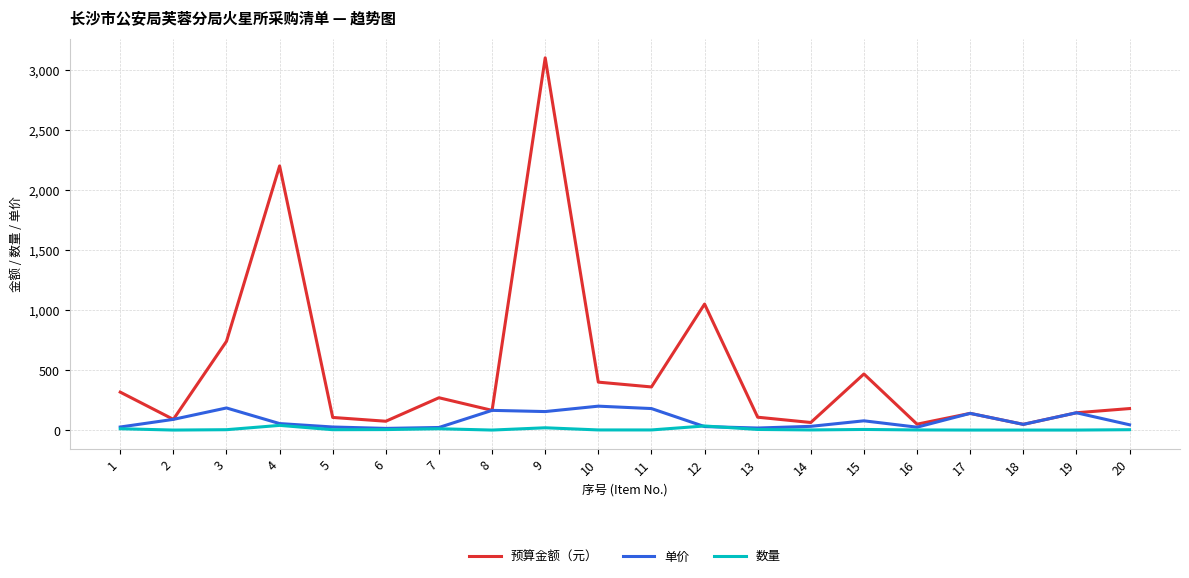

What is the maximum value shown in the chart?

3100.0